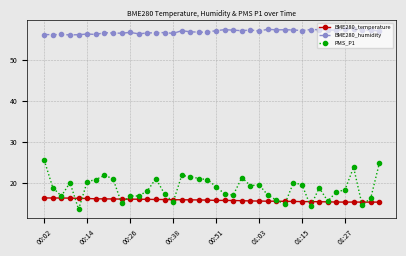

Which series has the largest total across all categories?

BME280_humidity